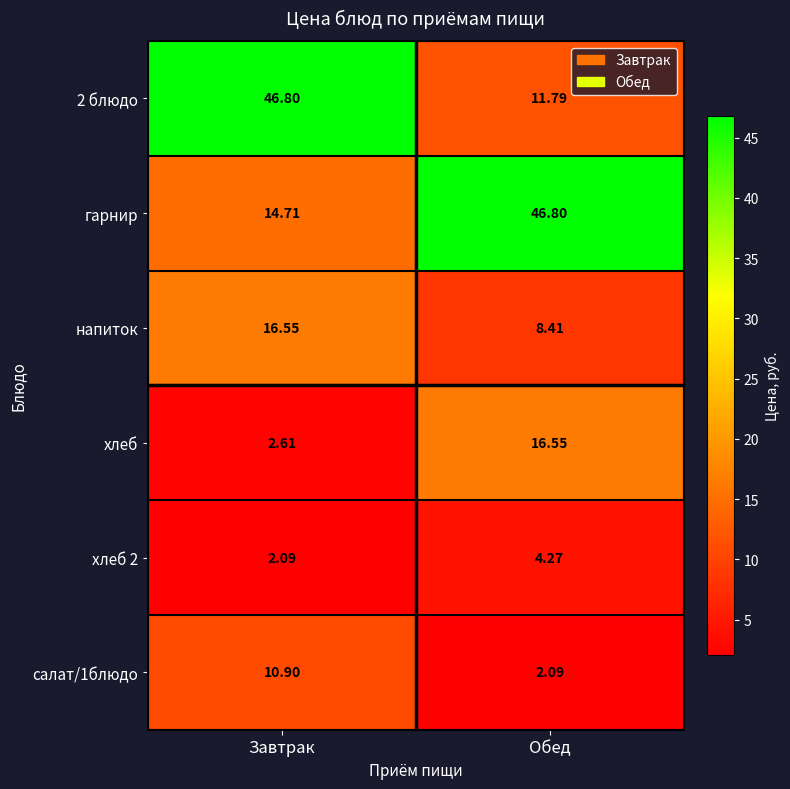

Is the value of хлеб at Завтрак greater than the value of салат/1блюдо at Завтрак?

No